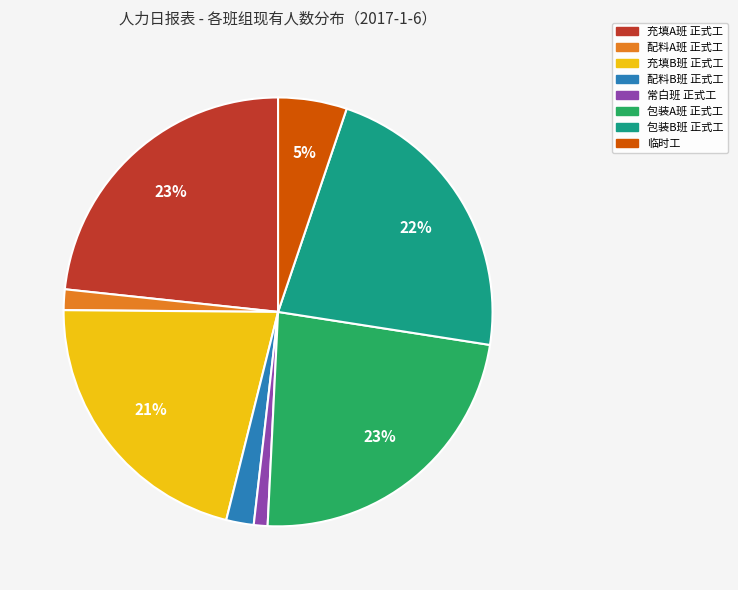

Count the number of slices in the pie.

8